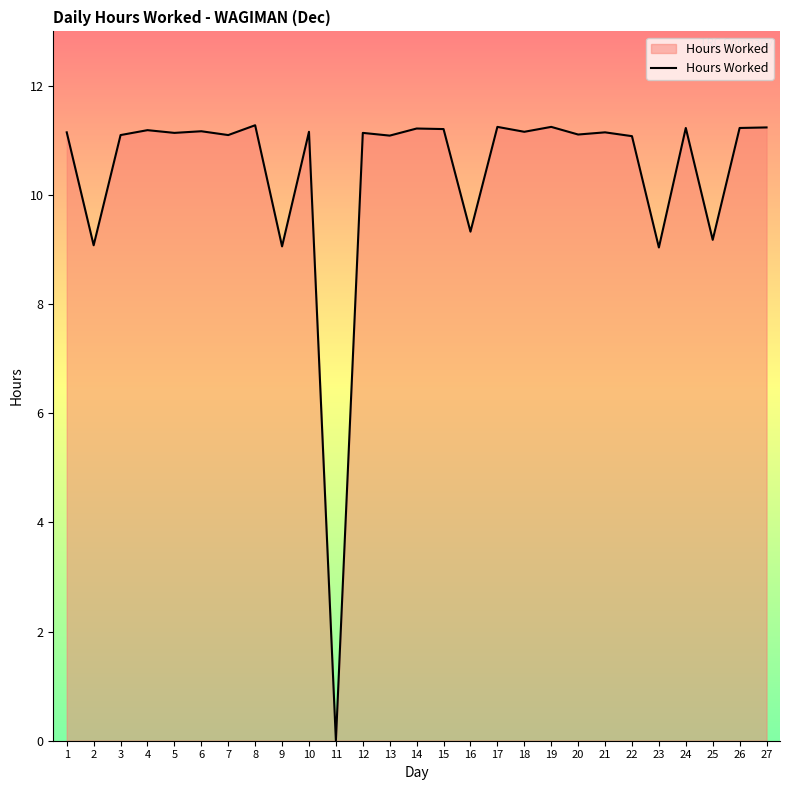

Approximately how many times larger is the value at 4 compared to 26?

1.0